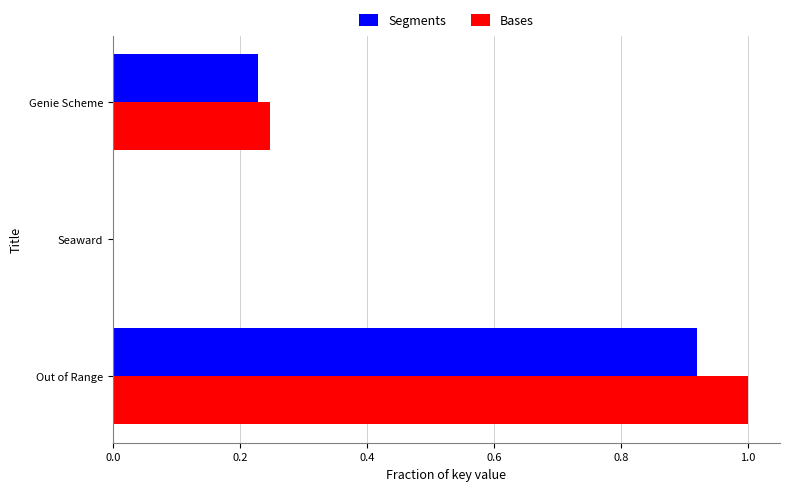

Is it true that Bases equals 0.1 at Genie Scheme?

False